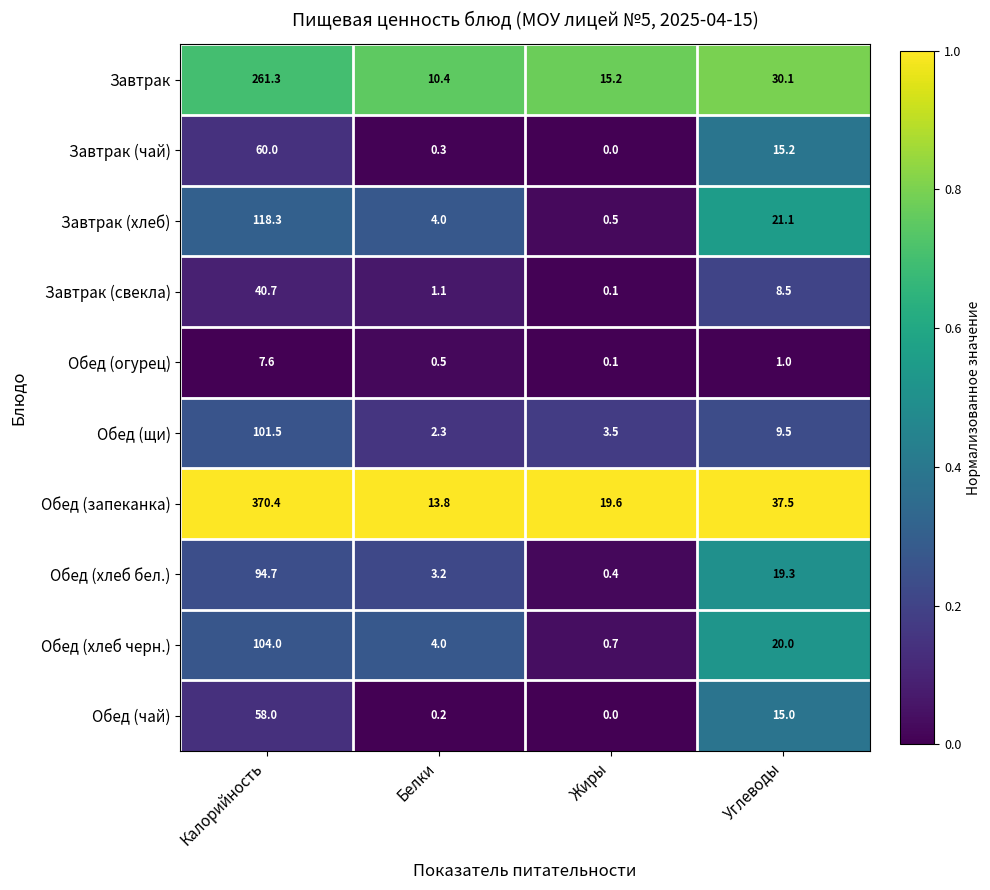

The Обед (огурец) series shows 0.2 at Белки. True or false?

False